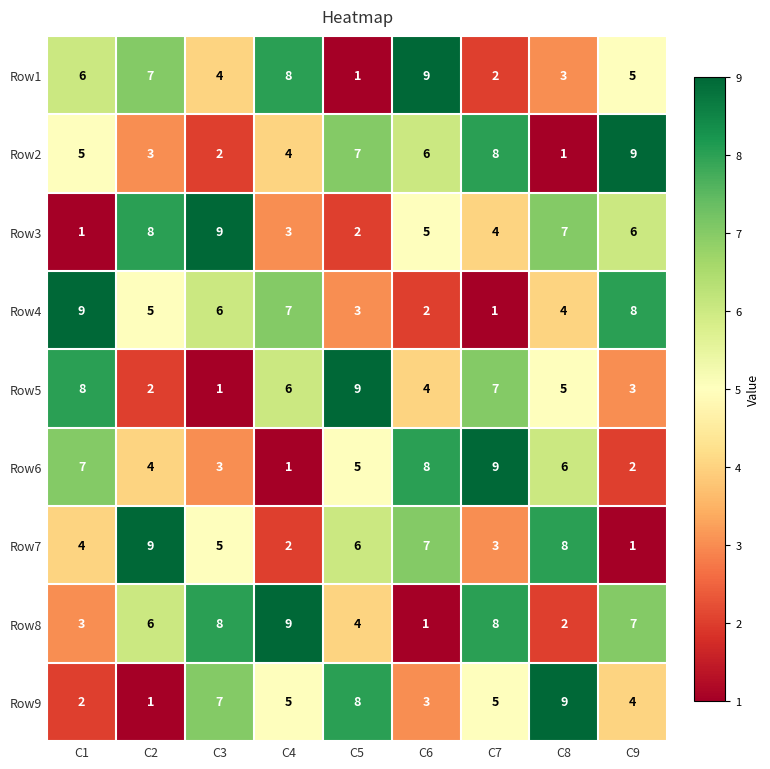

Between C1 and C2, which series saw the biggest shift?

Row3